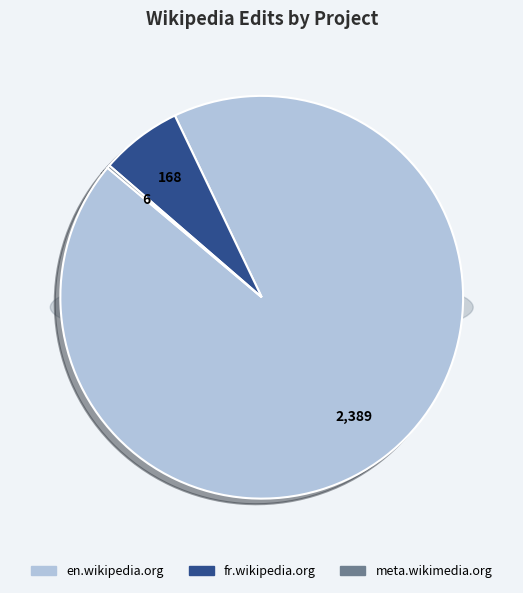

How many segments does this pie chart have?

3